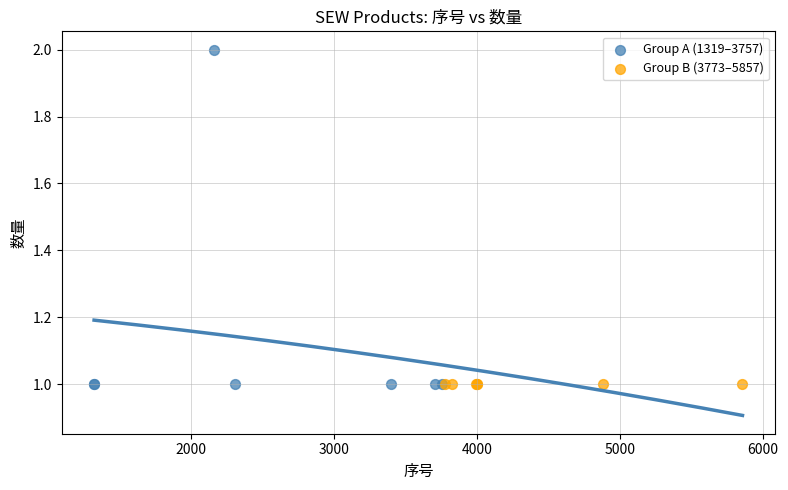

Which series contains the highest Y value?

Group A (1319–3757)